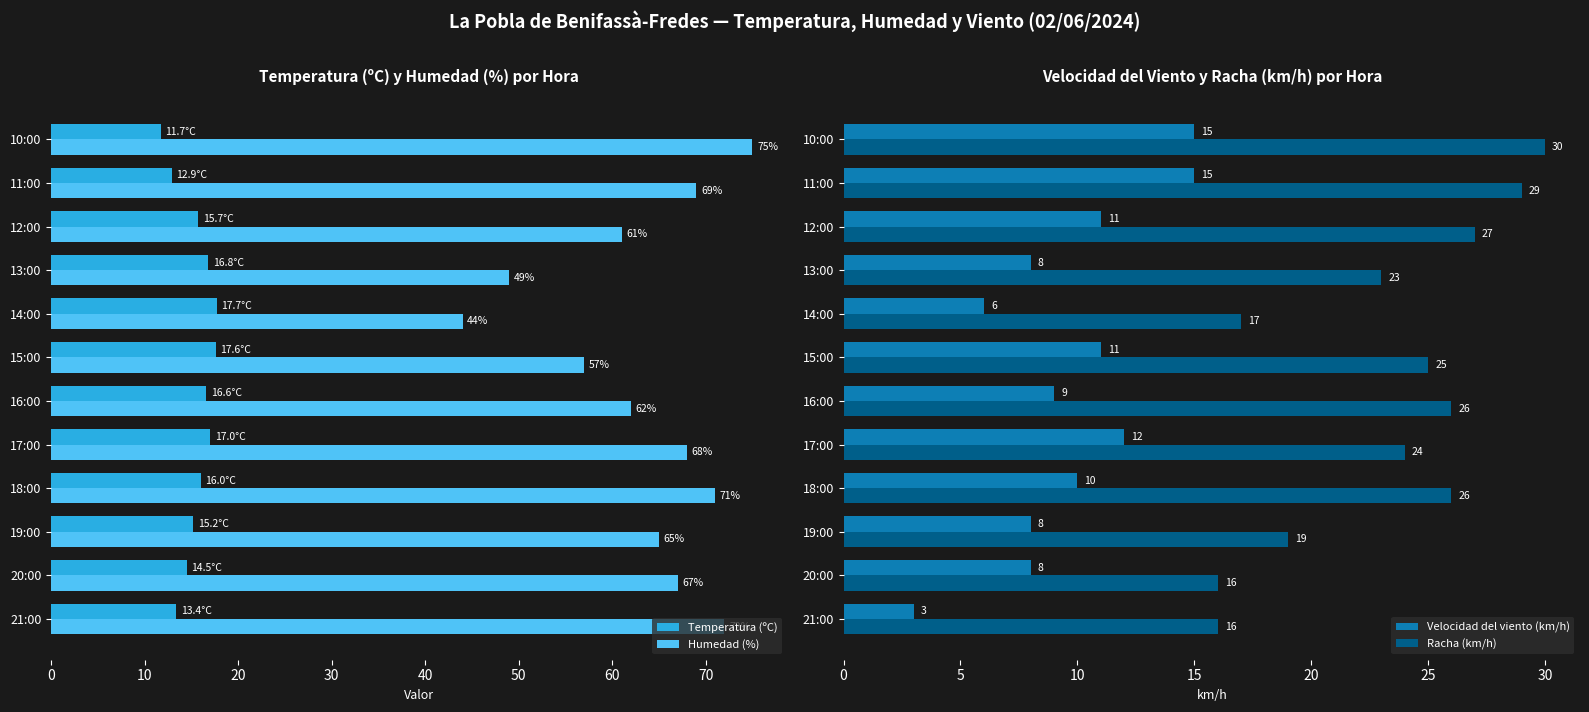

The value of Humedad (%) at 18:00 is 71.0. True or false?

True